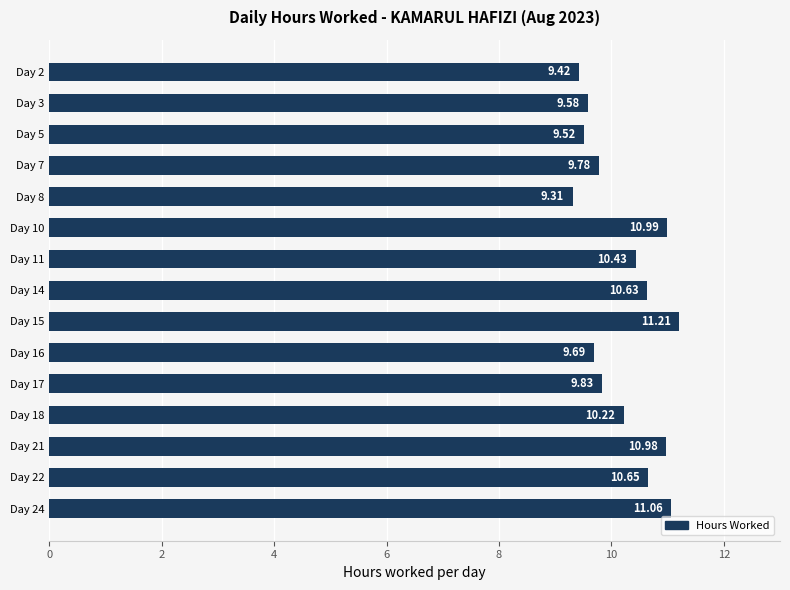

How many values are below 10?

7